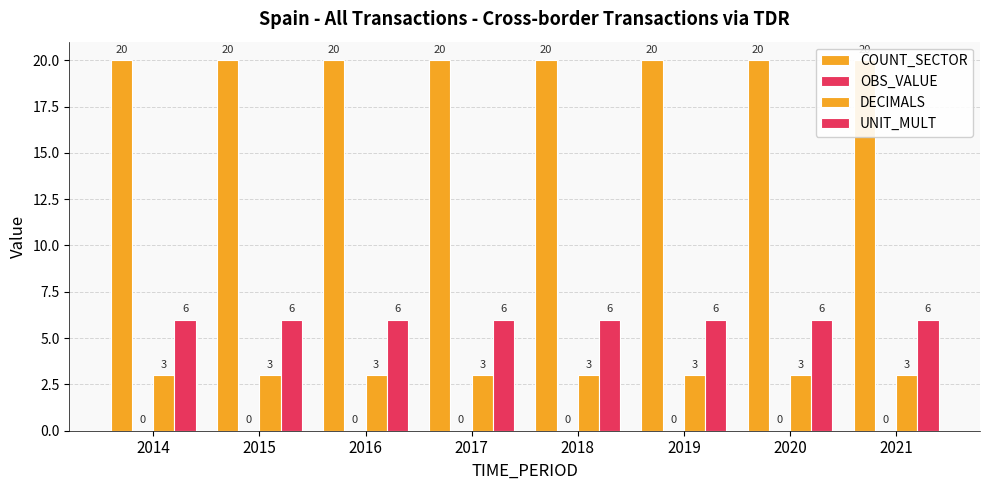

True or false: DECIMALS has a value of 1 at 2015.

False